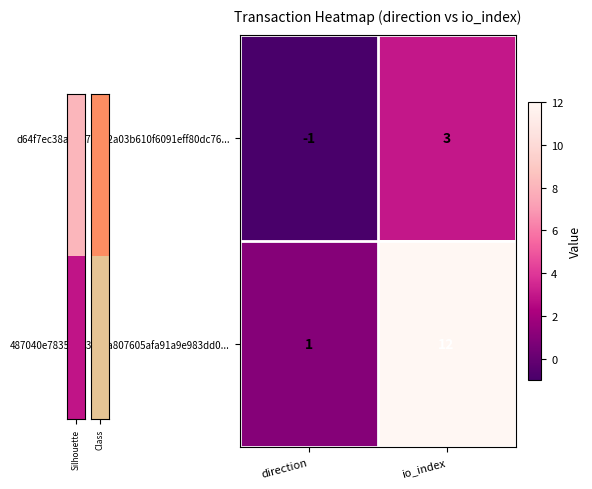

How many positive values does the d64f7ec38a8d67d9e2a03b610f6091eff80dc76... series have?

1